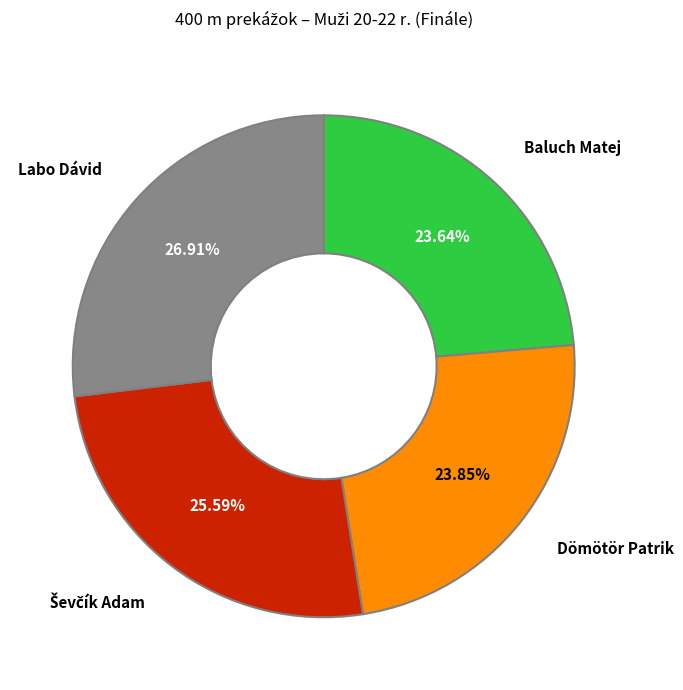

Is the sum of Labo Dávid and Baluch Matej greater than half?

Yes